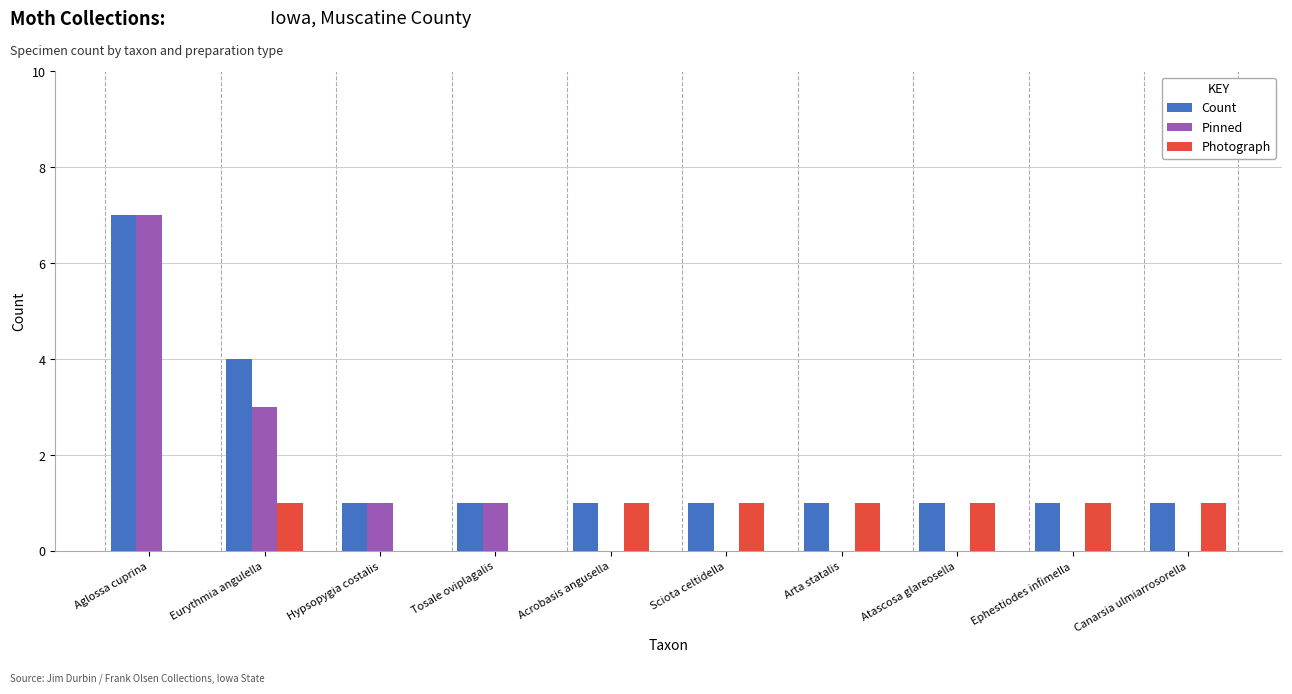

How many series are shown in this chart?

3